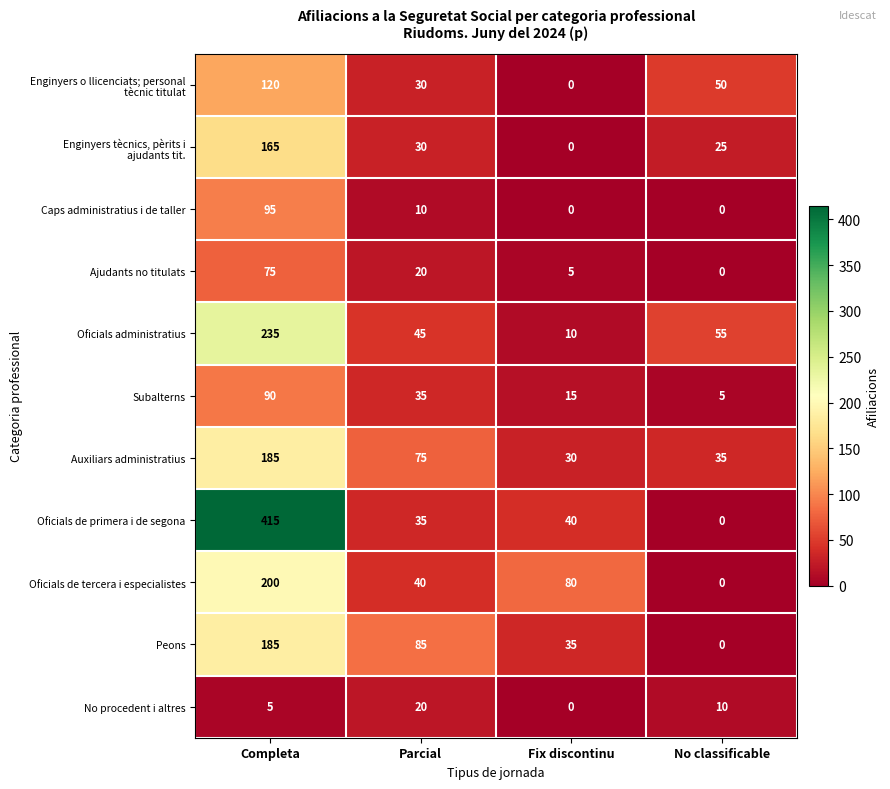

Between Parcial and Fix discontinu, which series saw the biggest shift?

Peons